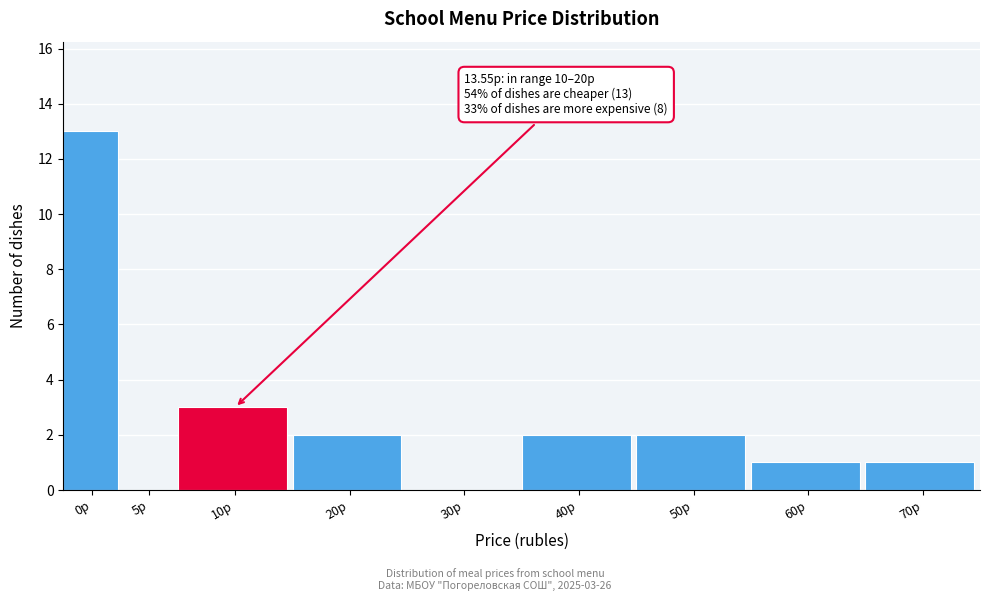

Reading right to left, transcribe all the data shown in this chart.

70р=1	60р=1	50р=2	40р=2	30р=0	20р=2	10р=3	5р=0	0р=13